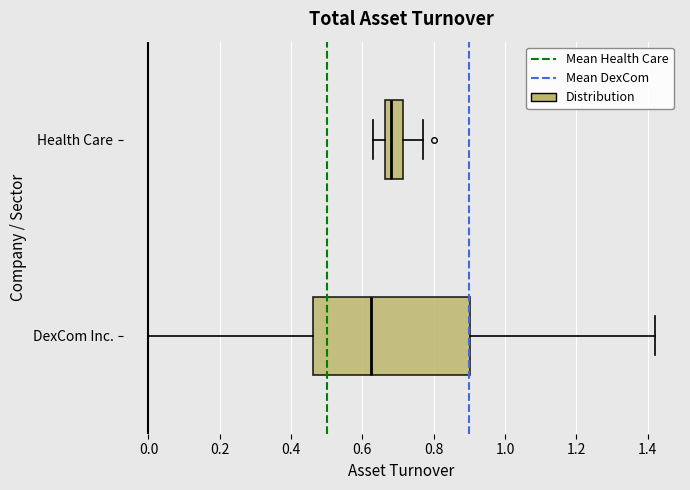

Comparing the boxes themselves (not the whiskers), which one is the widest?

DexCom Inc.